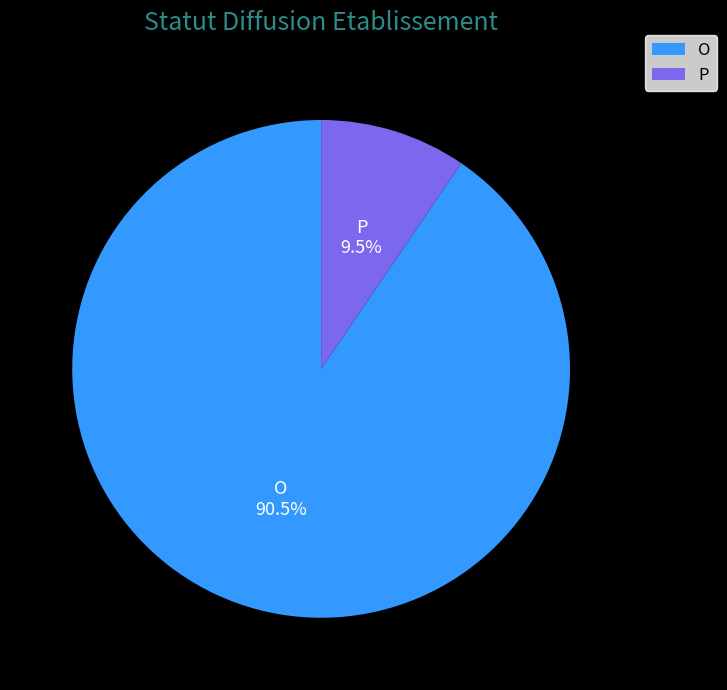

Is it true that P is 20% of the pie?

False